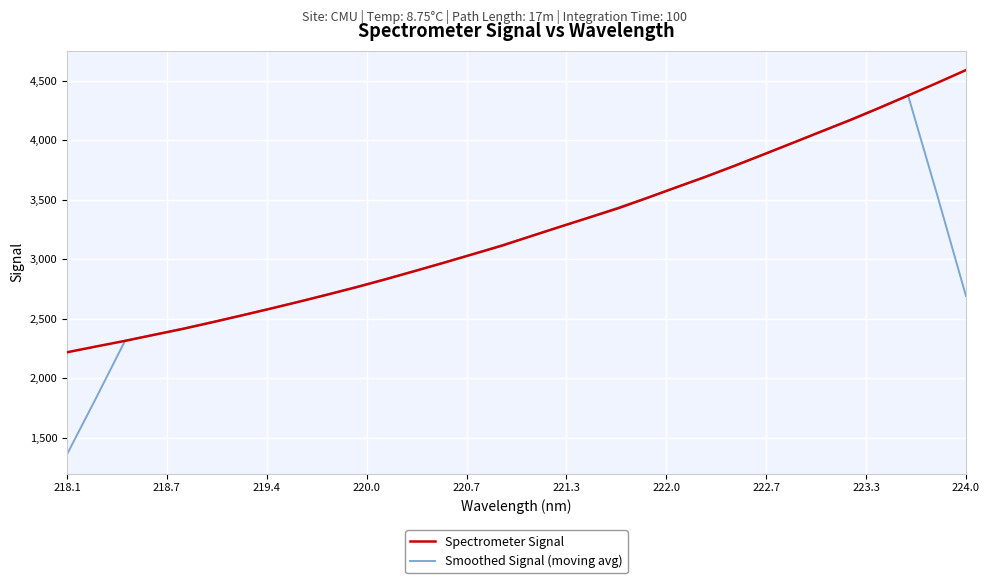

What is the highest value of the Spectrometer Signal series?

4589.7